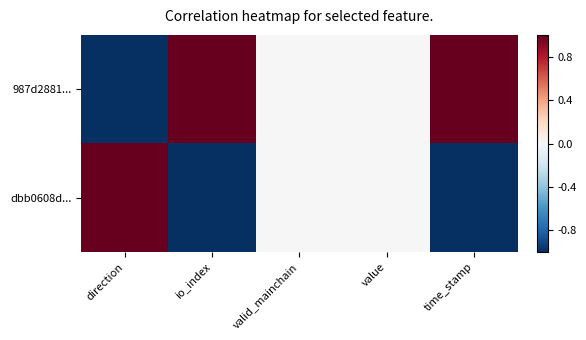

What is the spread (max minus min) of values at time_stamp?

2